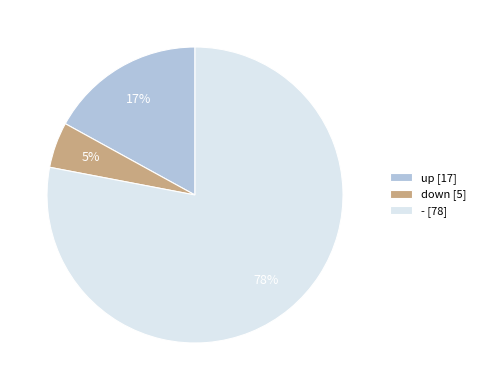

What percentage is the down [5] slice, to the nearest percent?

5%